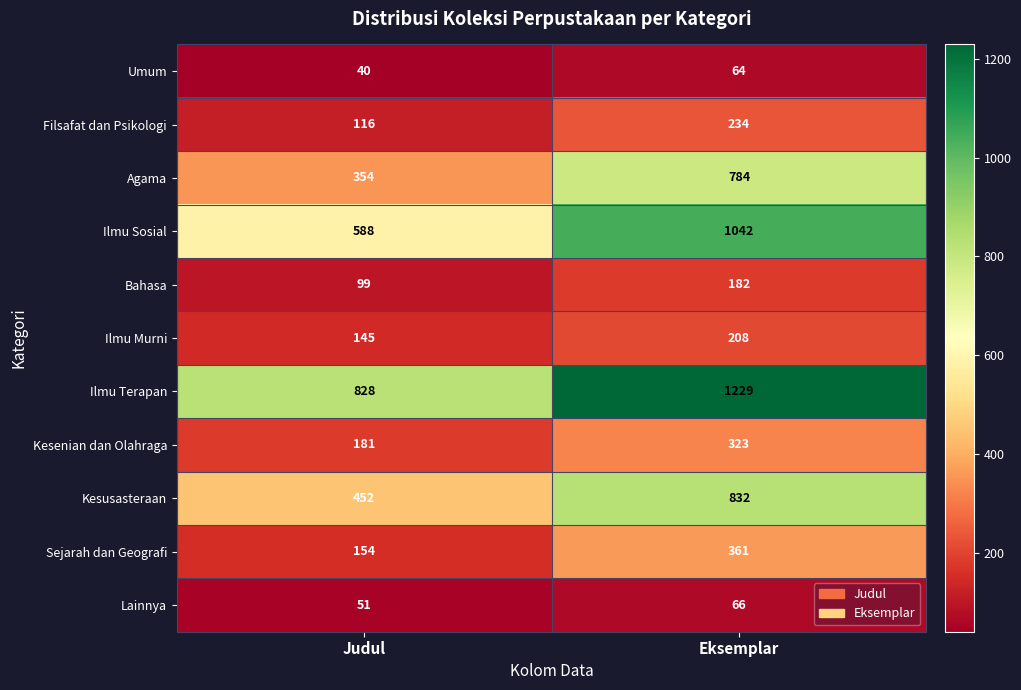

Is it true that Bahasa equals 62 at Judul?

False